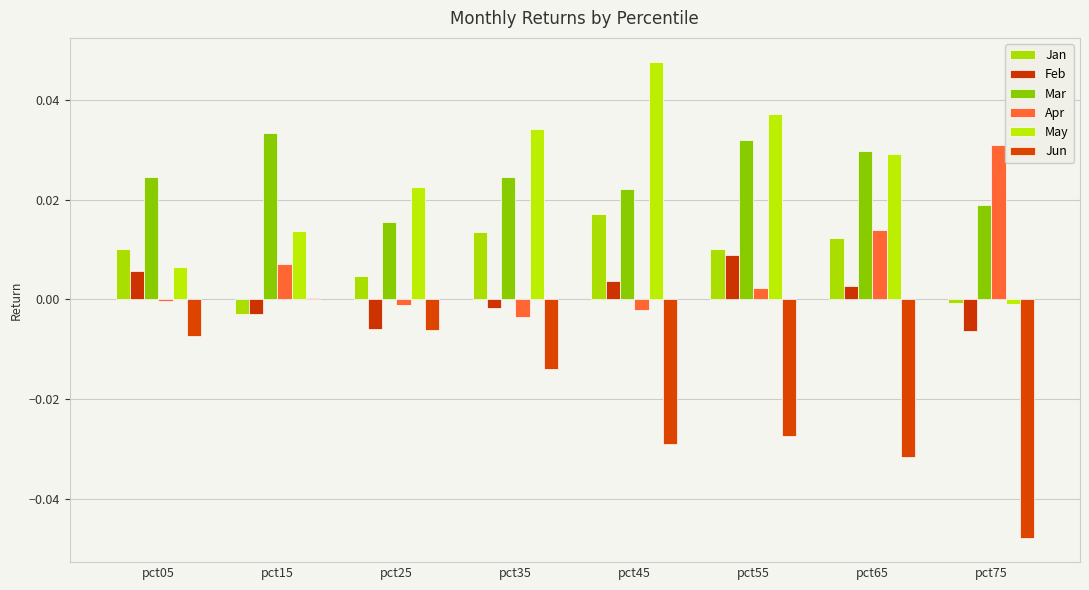

How many values in May are below zero?

1